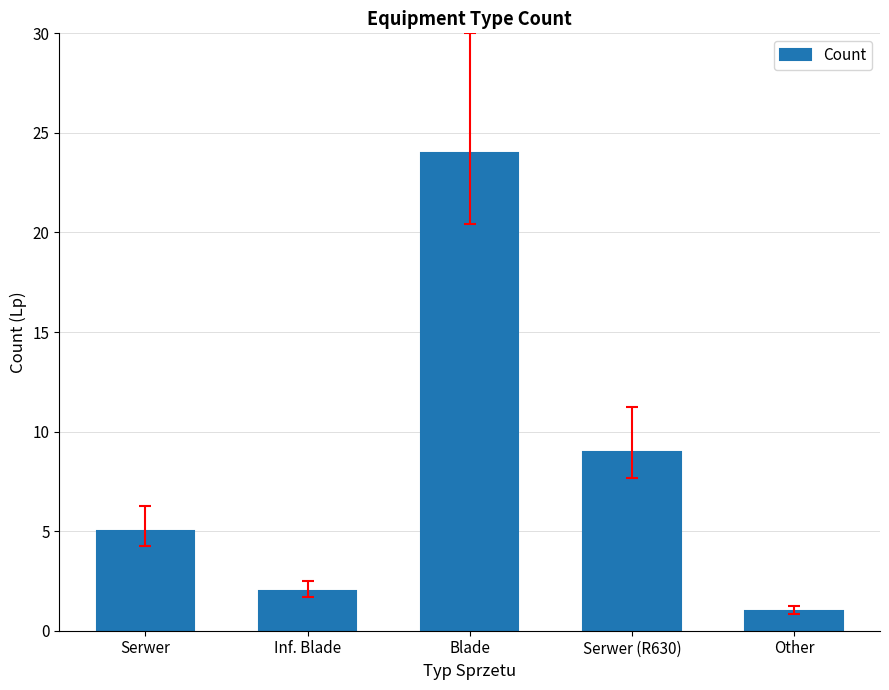

How many bars are there in total?

5